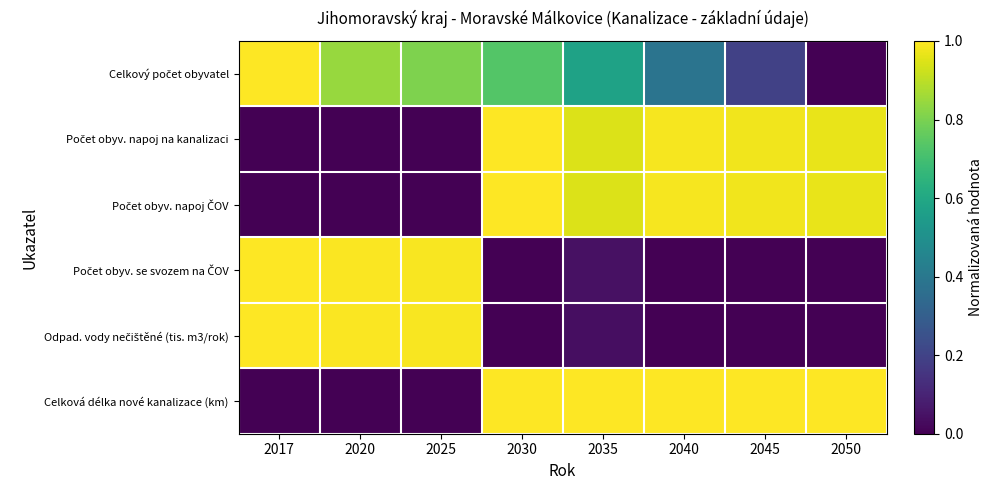

What is the difference between the highest and lowest values at 2040?

1.0